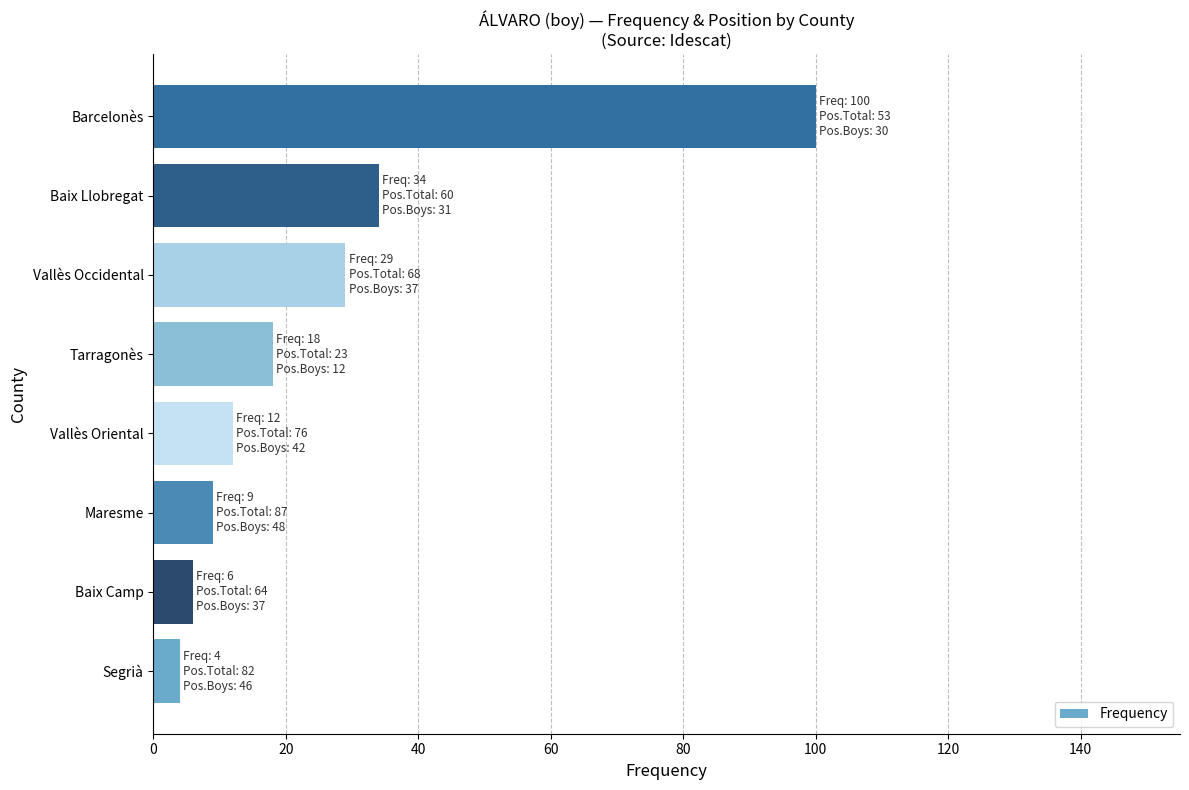

Is it true that the value at Maresme is 9?

True